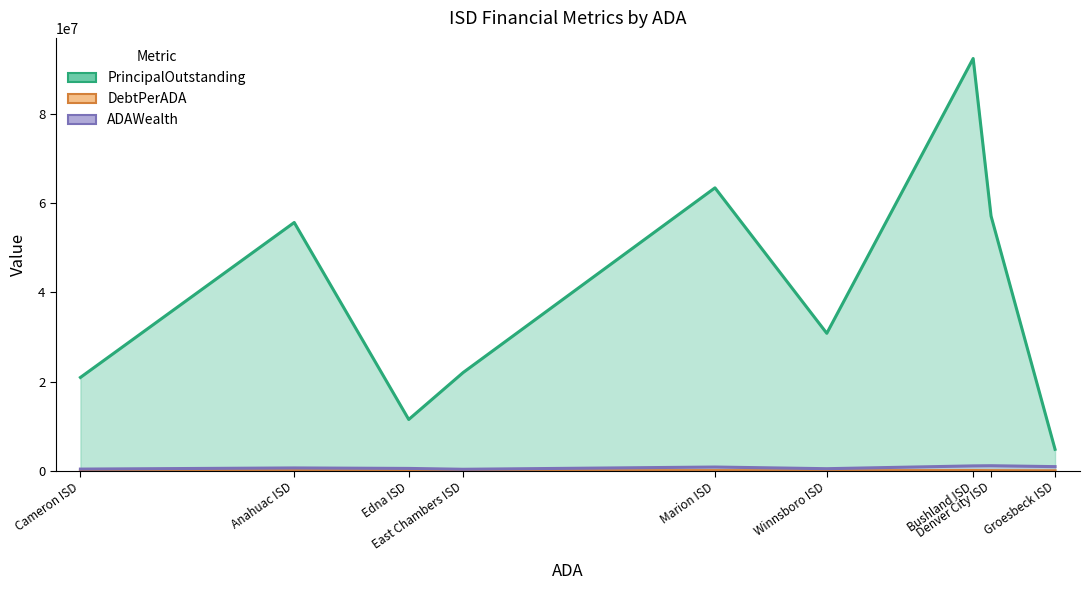

Does the chart display data point markers on the line(s)?

No